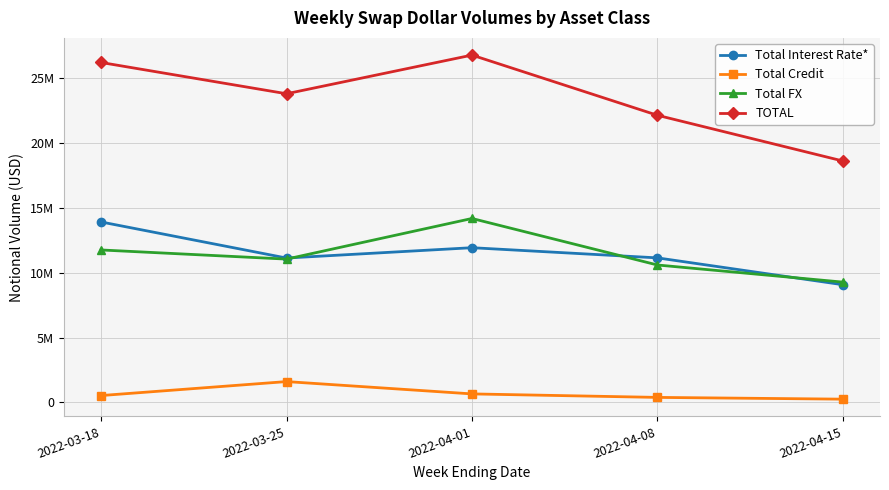

What are all the series names shown in the legend?

Total Interest Rate*, Total Credit, Total FX, TOTAL